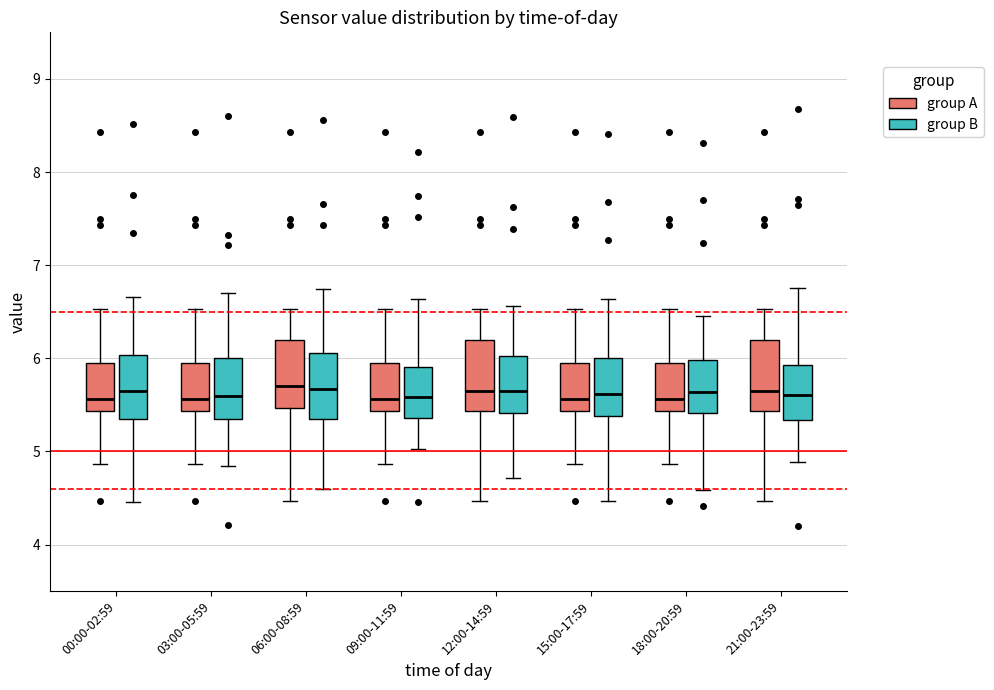

Where does the lower whisker of the box for 15:00-17:59 (group A) end on the y-axis? The values are not printed on the chart, so give them approximately, as read against the axis.

4.9